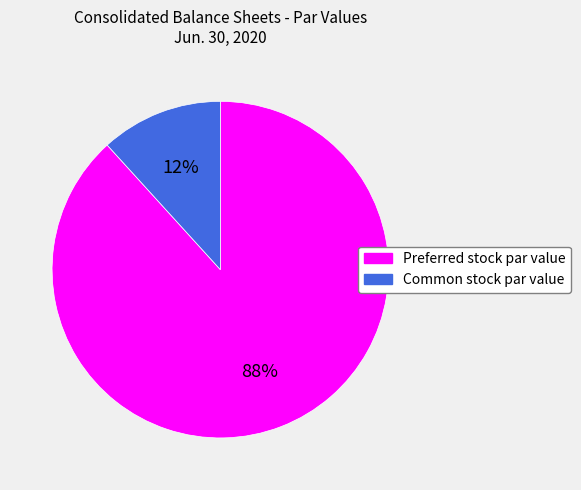

Is it true that Common stock par value is 24% of the pie?

False